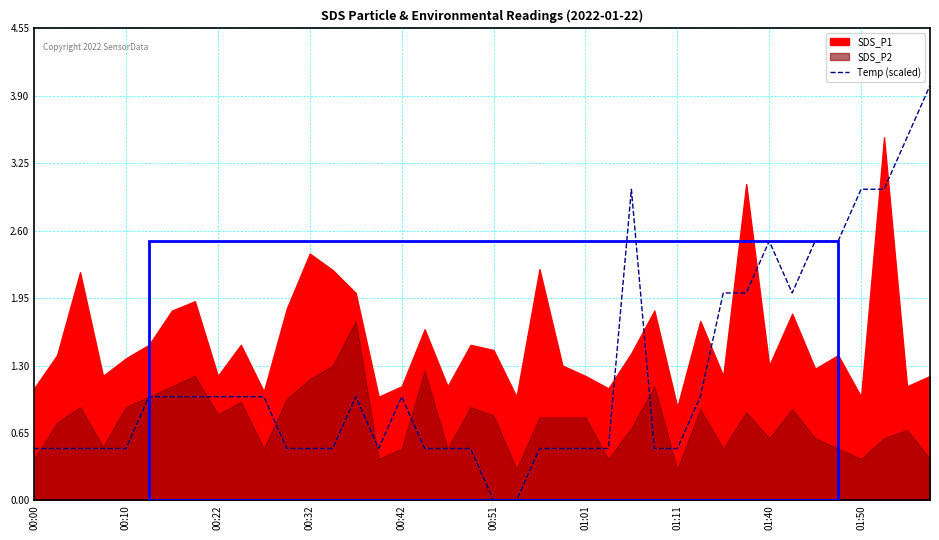

Does the chart have visible grid lines?

Yes